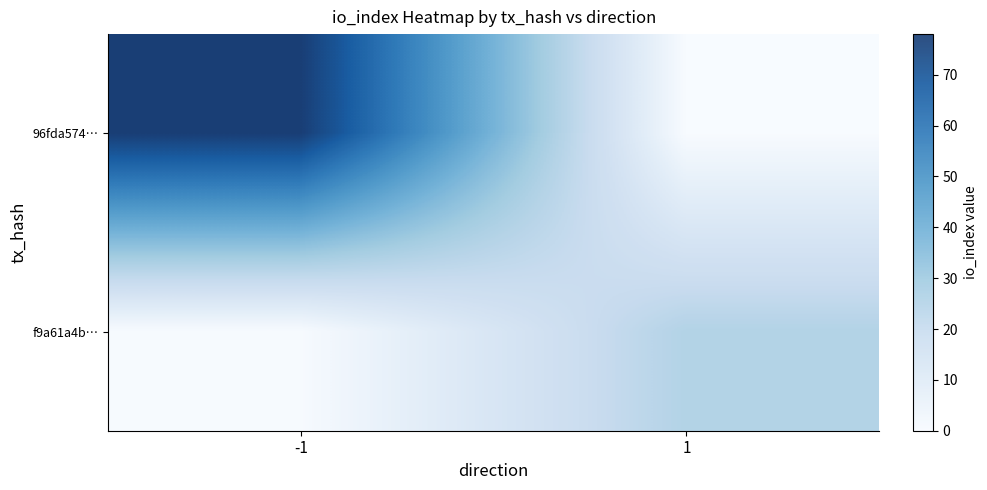

What is the total value across all series at -1?

79.3